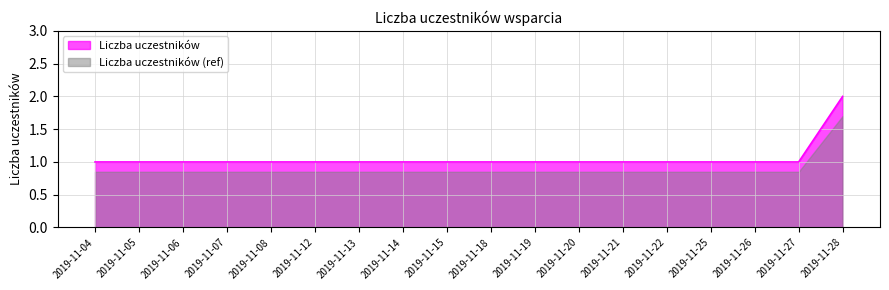

What is the minimum value shown in the chart?

1